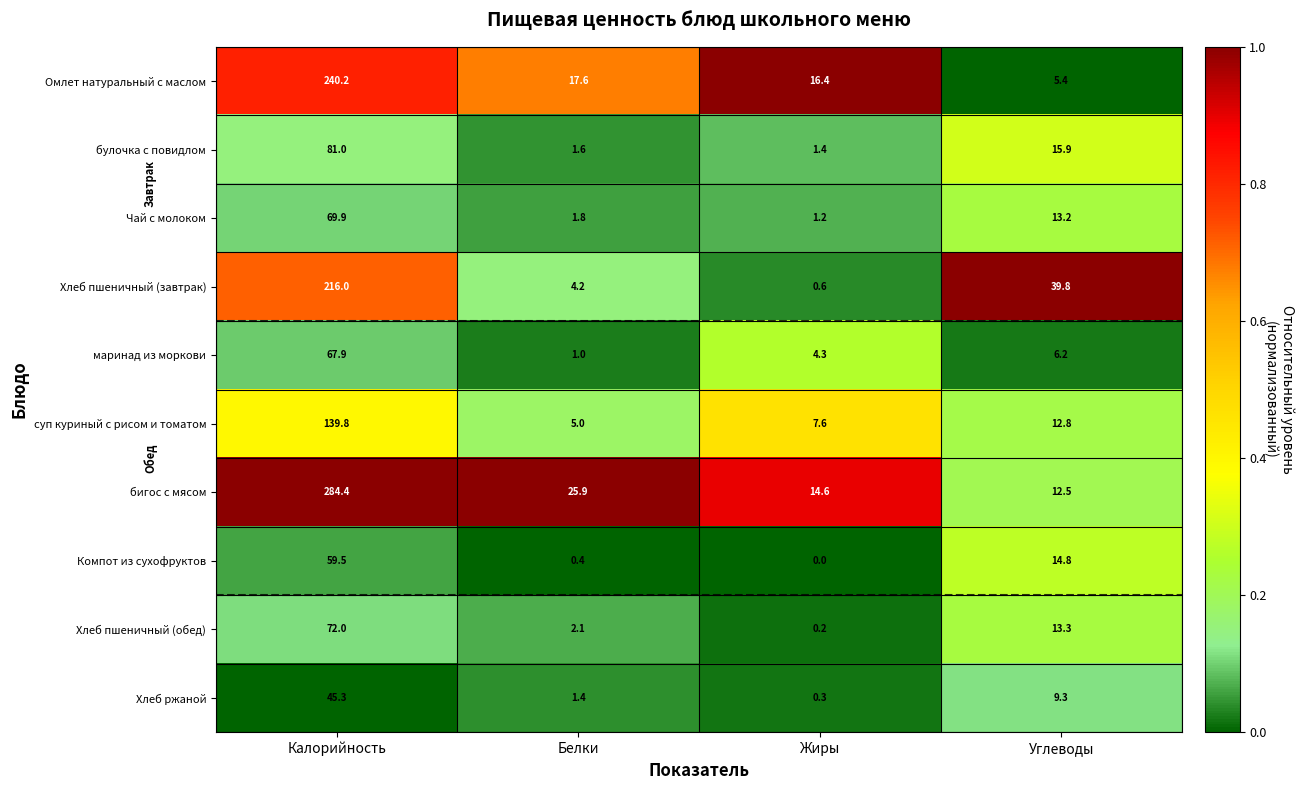

What is the difference between the maximum and second lowest values in the бигос с мясом series?

269.8